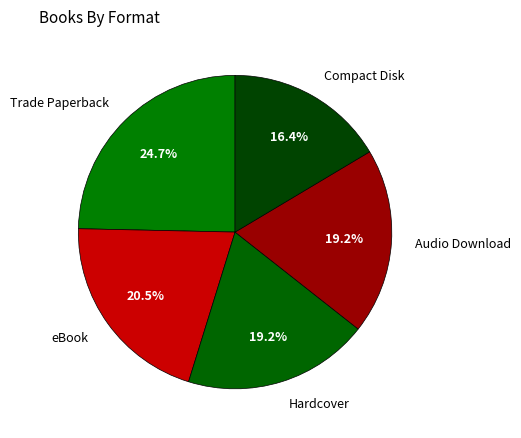

What portion of the pie excludes Audio Download?

80.8%